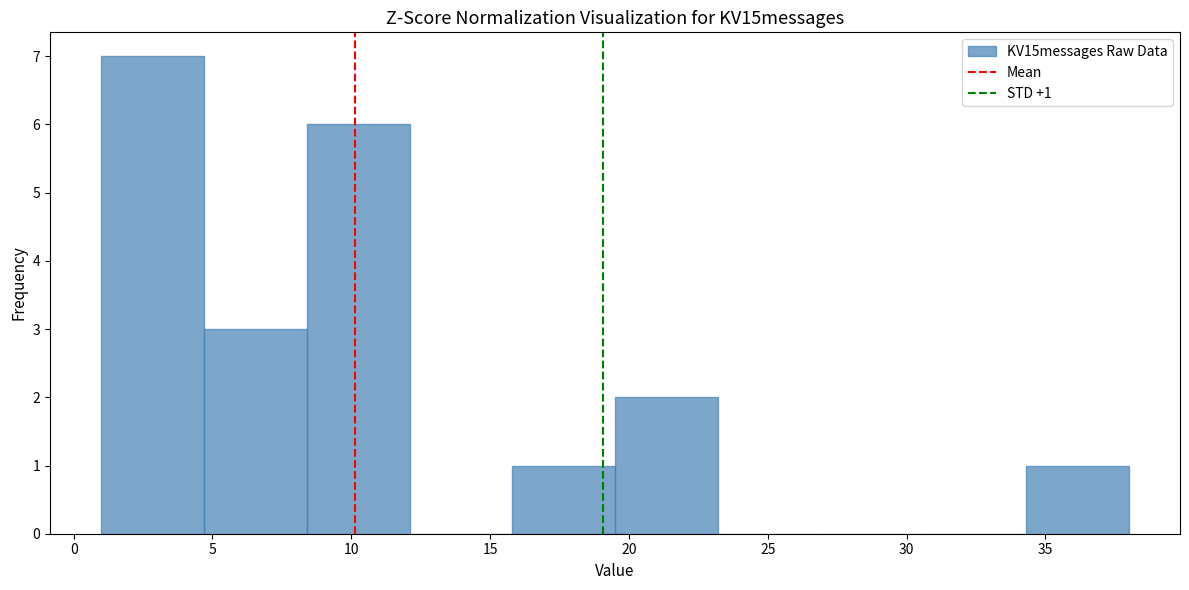

Which range on the x-axis has the tallest bar?

1.0 to 4.7